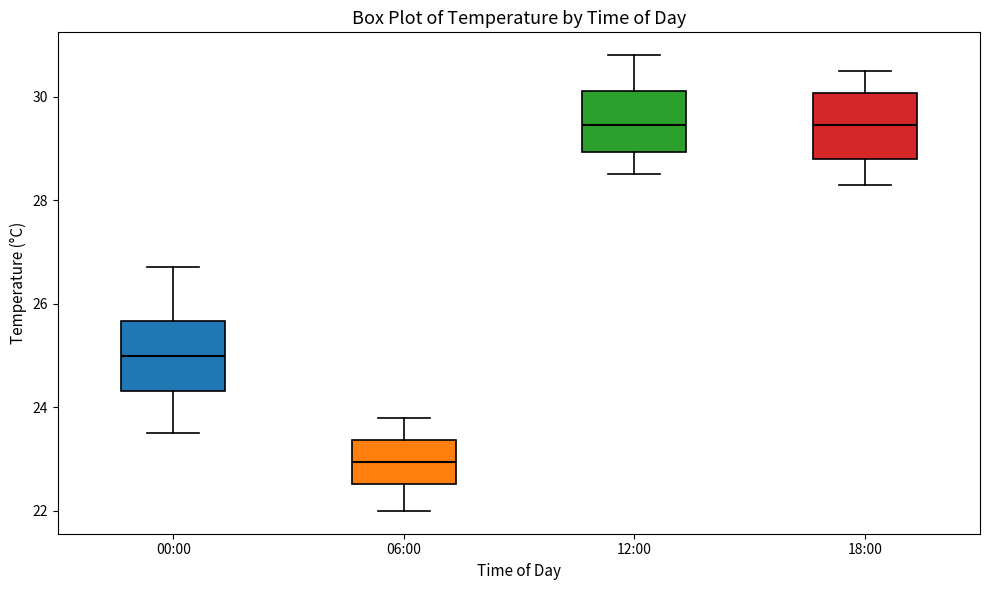

Reading left to right, transcribe this box plot: for each box, give where its median line is, the range the box spans, and where its two whiskers end, as read against the y-axis. The values are not printed on the chart, so give them approximately, as read against the axis.

00:00: median 25.0, box 24.4 to 25.6, whiskers 23.6 to 26.8
06:00: median 23.0, box 22.6 to 23.4, whiskers 22.0 to 23.8
12:00: median 29.4, box 29.0 to 30.2, whiskers 28.6 to 30.8
18:00: median 29.4, box 28.8 to 30.0, whiskers 28.4 to 30.6